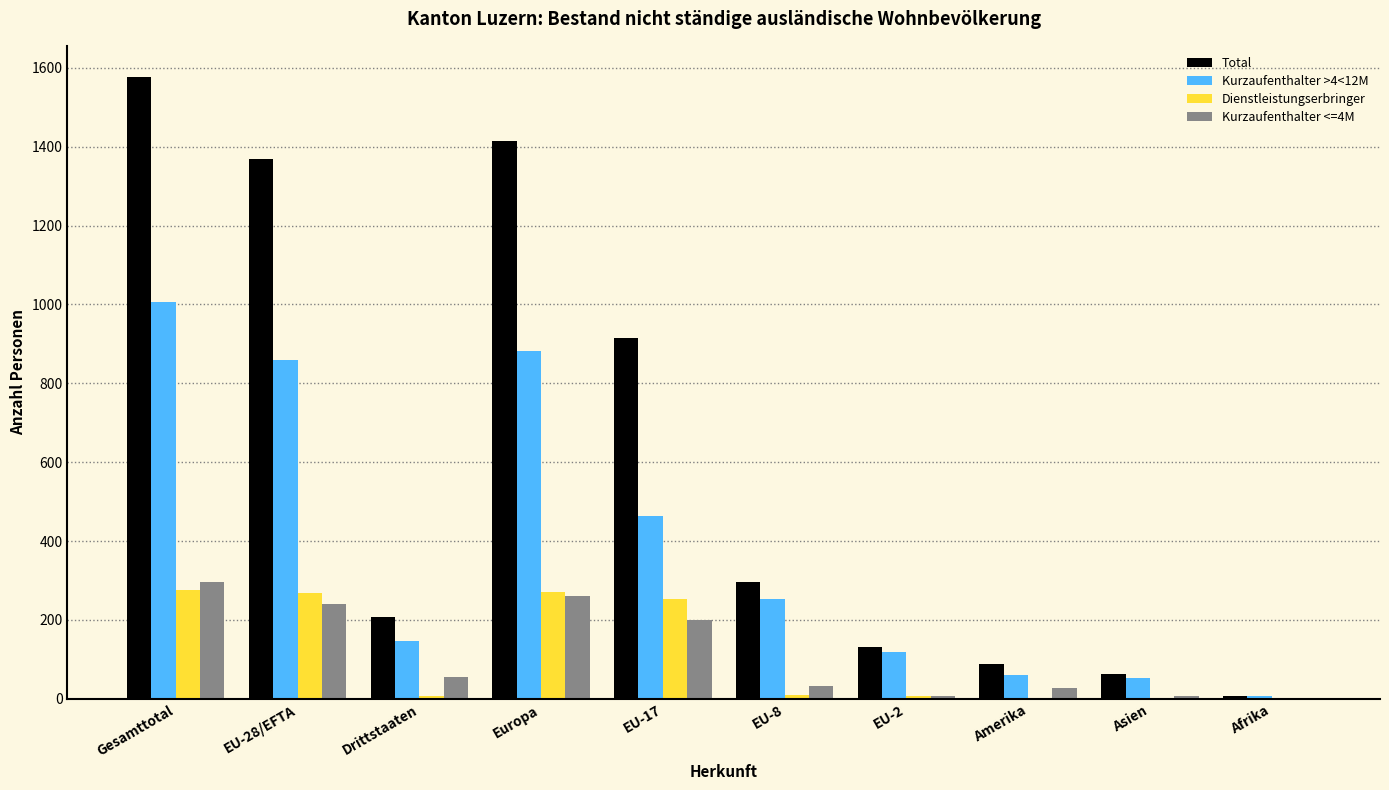

At which category is the sum across all series the highest?

Gesamttotal